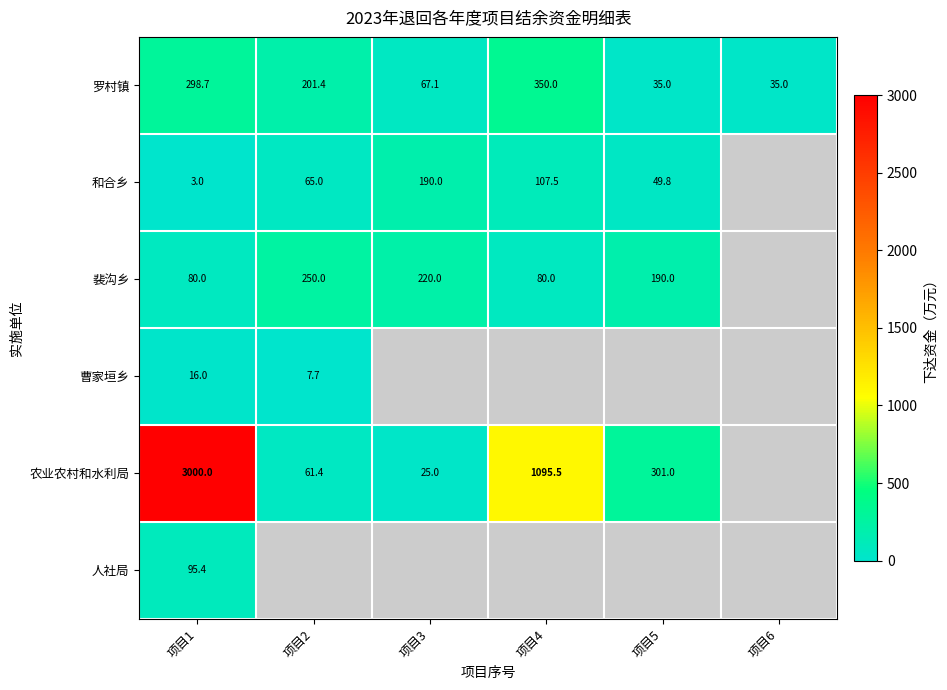

How many positive values does the 裴沟乡 series have?

5